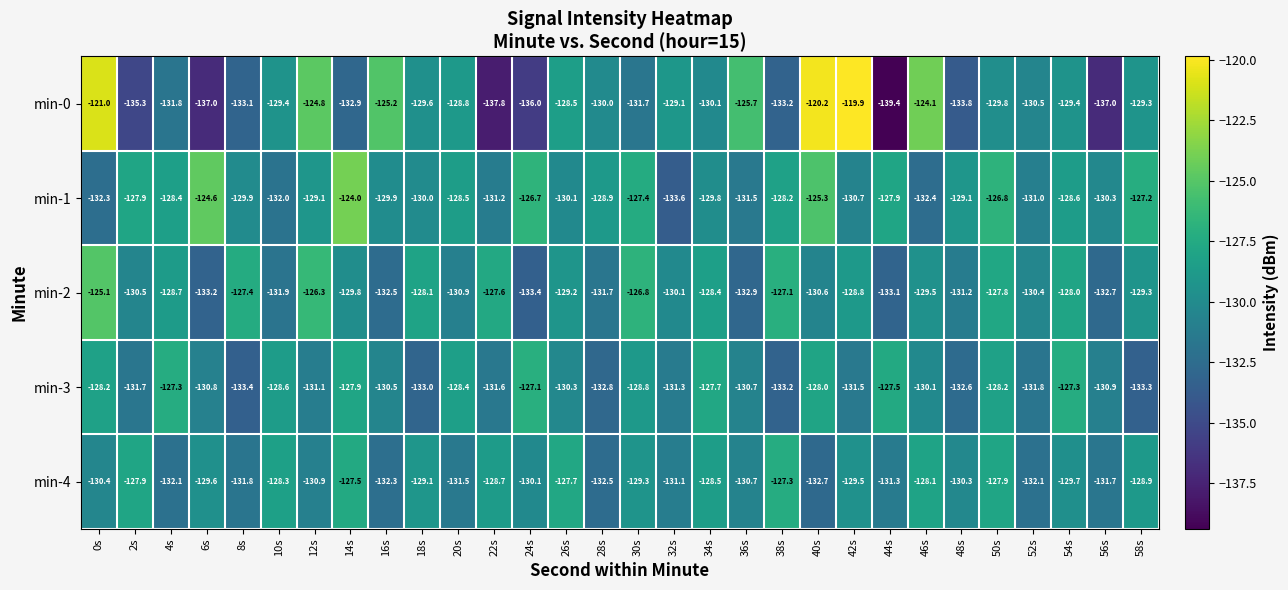

What is the spread (max minus min) of values at 36s?

7.2